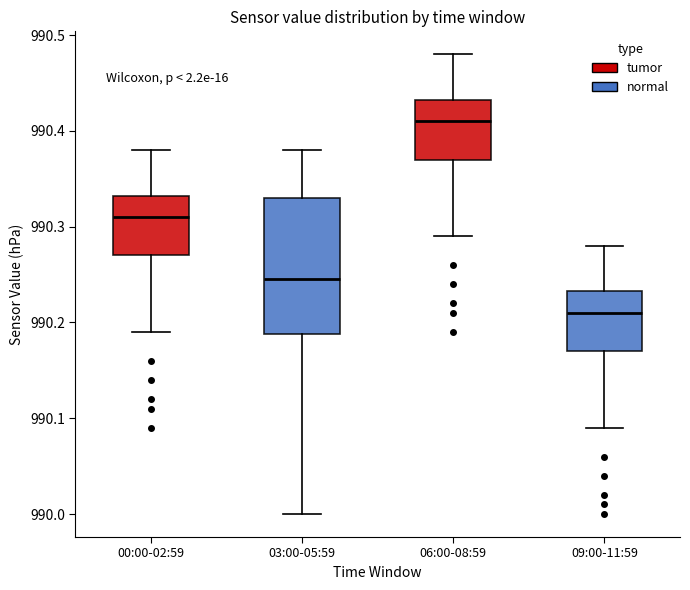

Reading left to right, read every box against the y-axis: the position of its median line, the range the box covers, and the ends of its whiskers. The values are not printed on the chart, so give them approximately, as read against the axis.

00:00-02:59: median 990.31, box 990.27 to 990.33, whiskers 990.19 to 990.38
03:00-05:59: median 990.25, box 990.19 to 990.33, whiskers 990.00 to 990.38
06:00-08:59: median 990.41, box 990.37 to 990.43, whiskers 990.29 to 990.48
09:00-11:59: median 990.21, box 990.17 to 990.23, whiskers 990.09 to 990.28